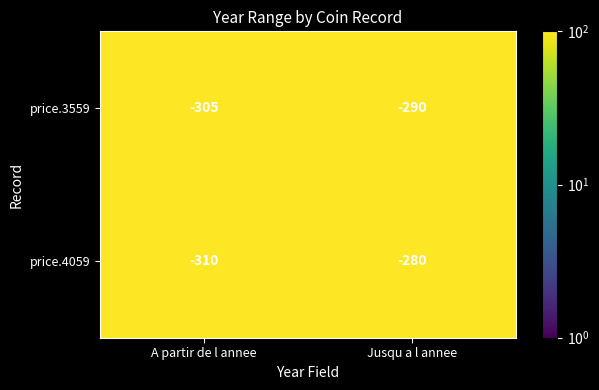

At A partir de l annee, list the series in order from smallest to largest.

price.4059, price.3559